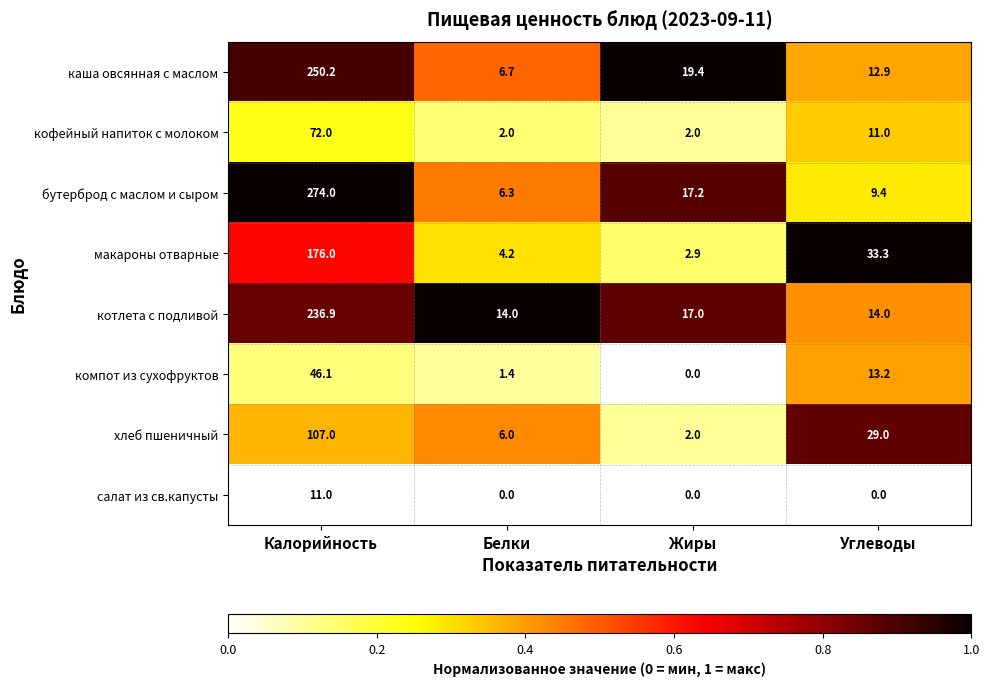

Which series has the largest total across all categories?

бутерброд с маслом и сыром